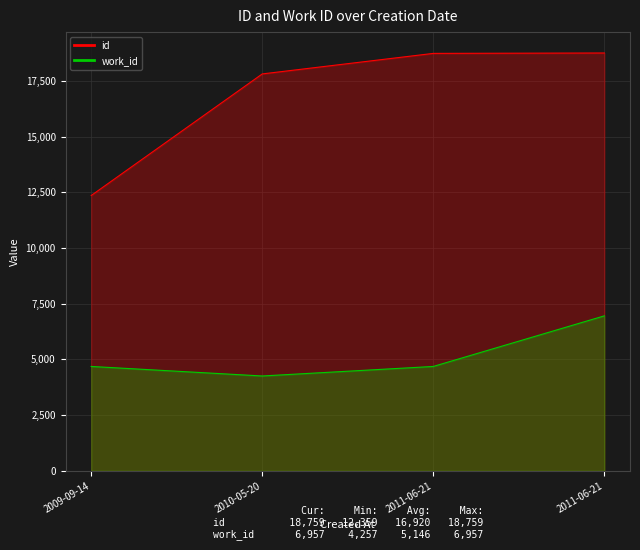

Where does the id series first go above 18741?

2011-06-21